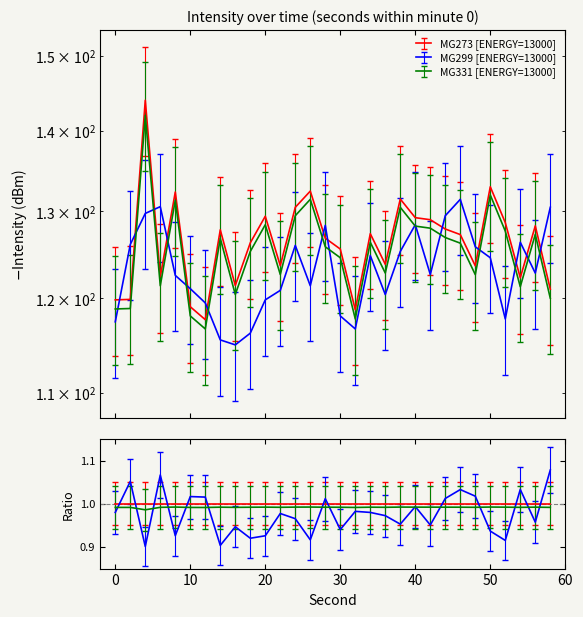

The value of MG331 [ENERGY=13000] at 58 is 120.0. True or false?

True